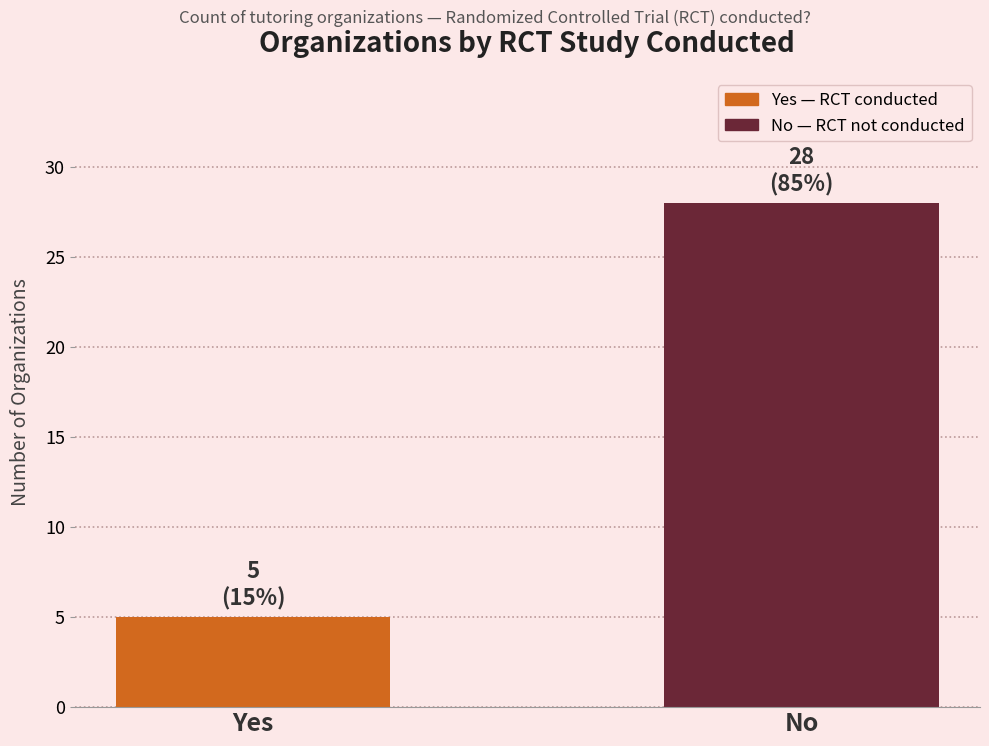

Count the values in the range 5 to 28.

2